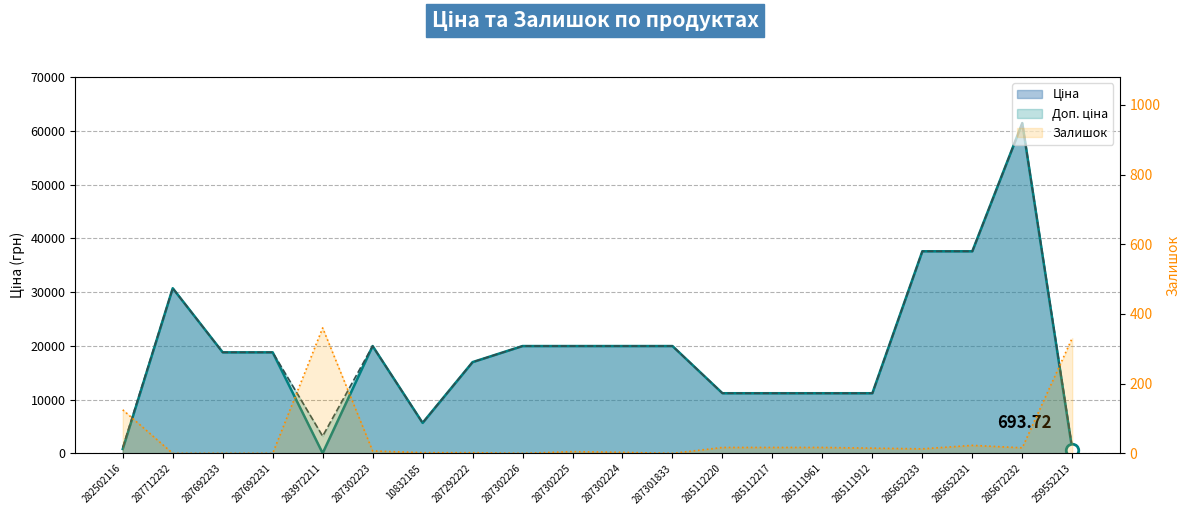

How many data points in Ціна are less than 18796?

9